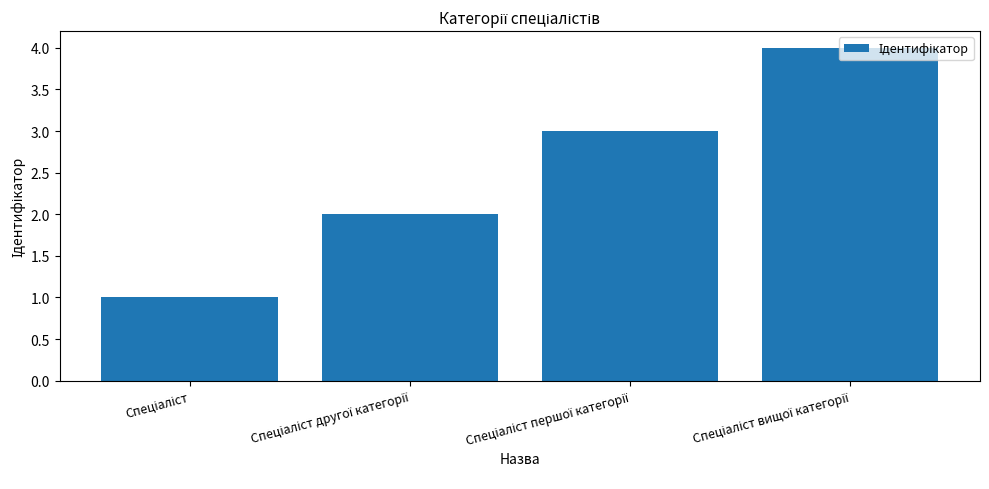

What is the difference between the maximum and minimum values?

3